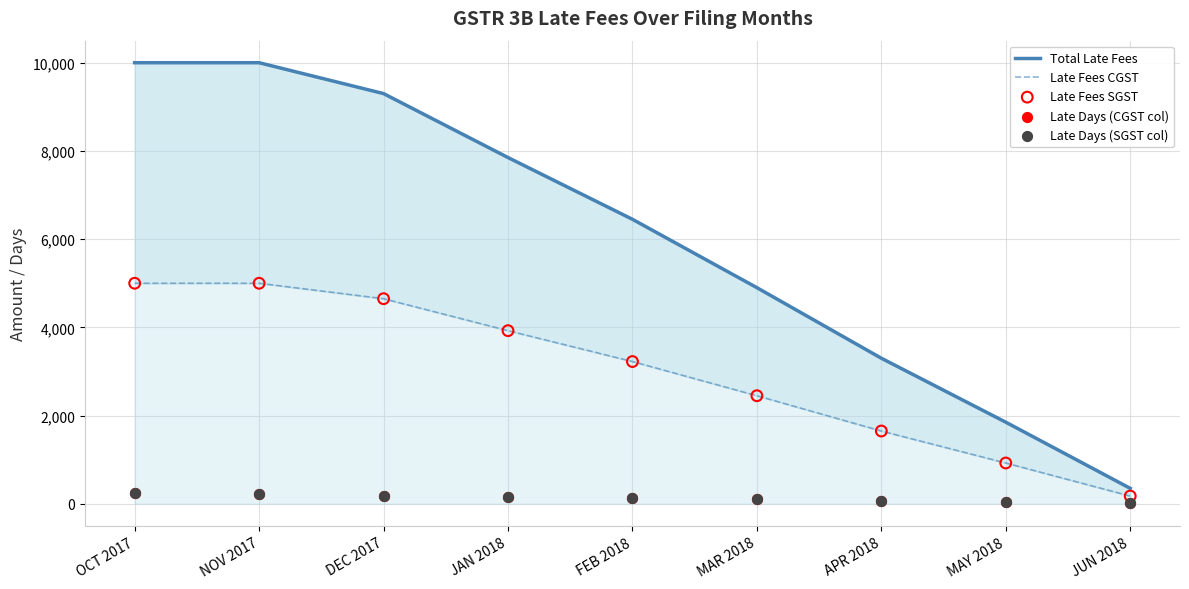

What are all the series names shown in the legend?

Total Late Fees, Late Fees CGST, Late Fees SGST, Late Days (CGST col), Late Days (SGST col)